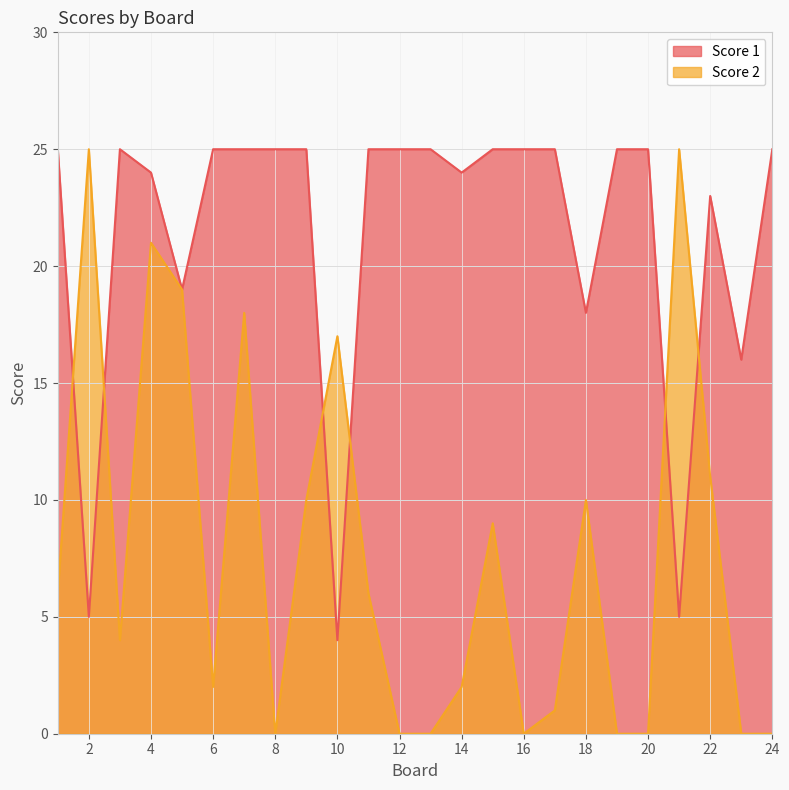

How many values in the Score 2 series exceed 6?

10